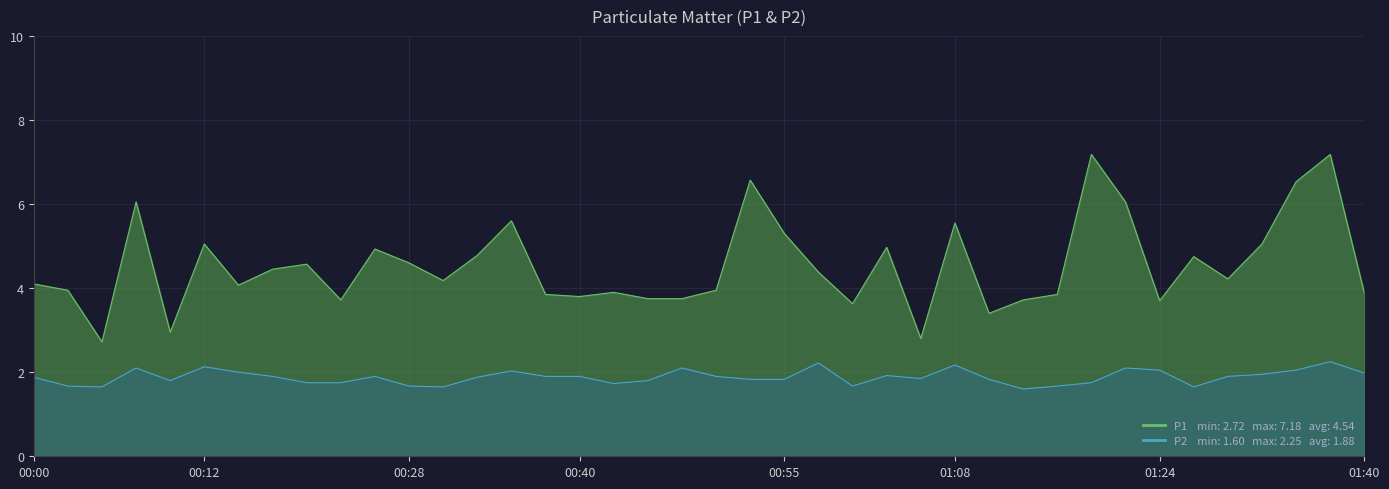

List the series in order of their peak value, highest first.

P1, P2